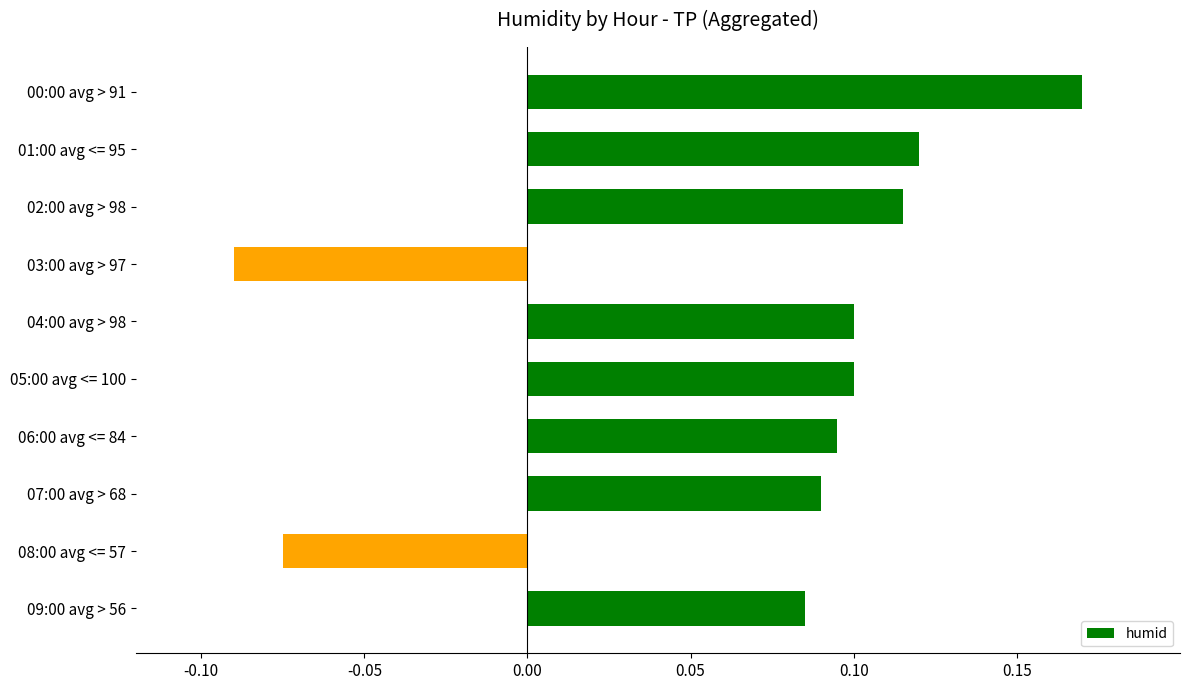

Which label corresponds to the largest value in the chart?

00:00 avg > 91